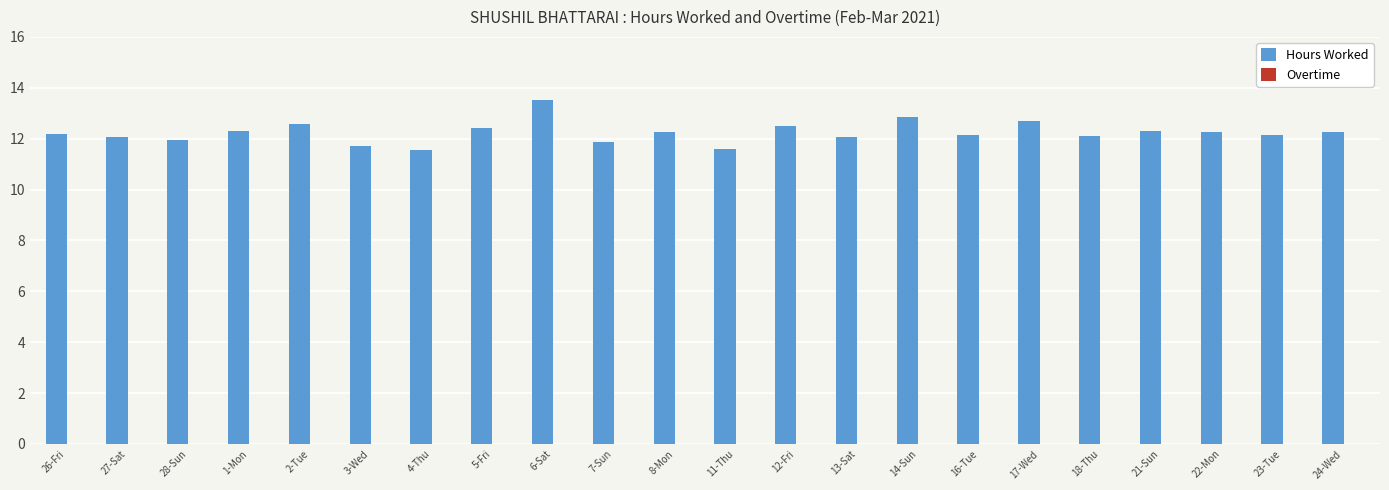

What position from the right is 26-Fri?

22